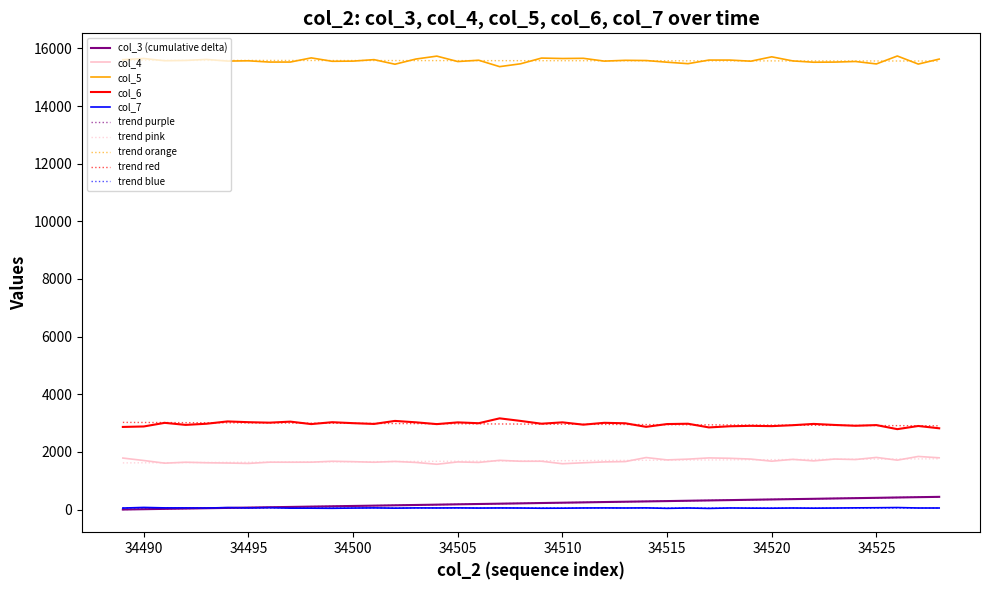

True or false: col_4 and col_6 cross at least once.

False